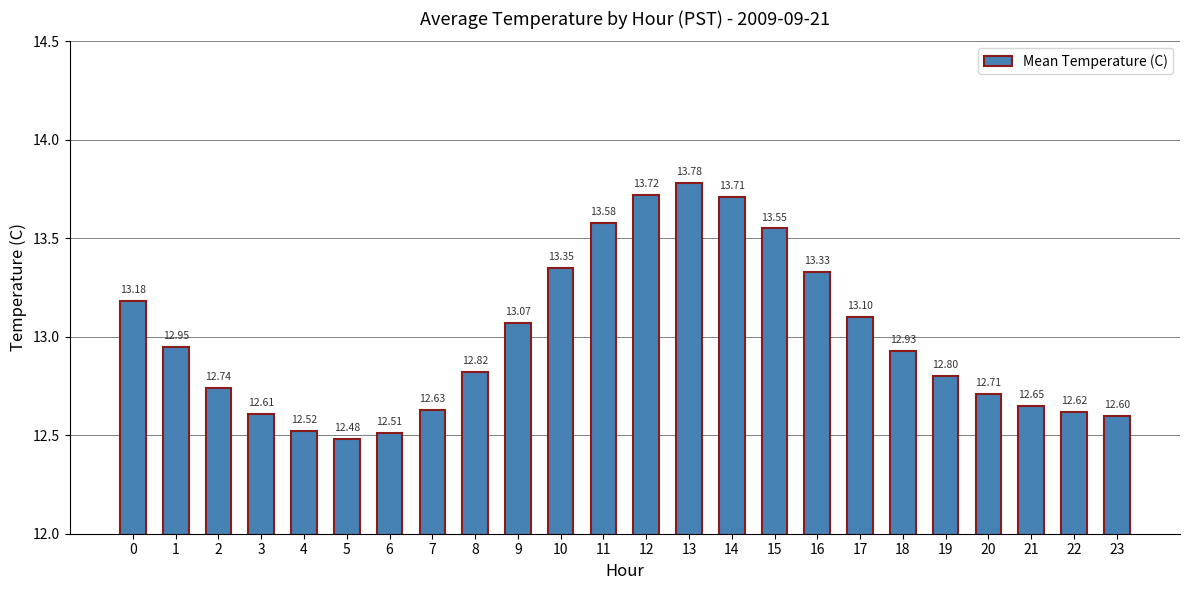

At which category does the chart reach its minimum across all series?

5